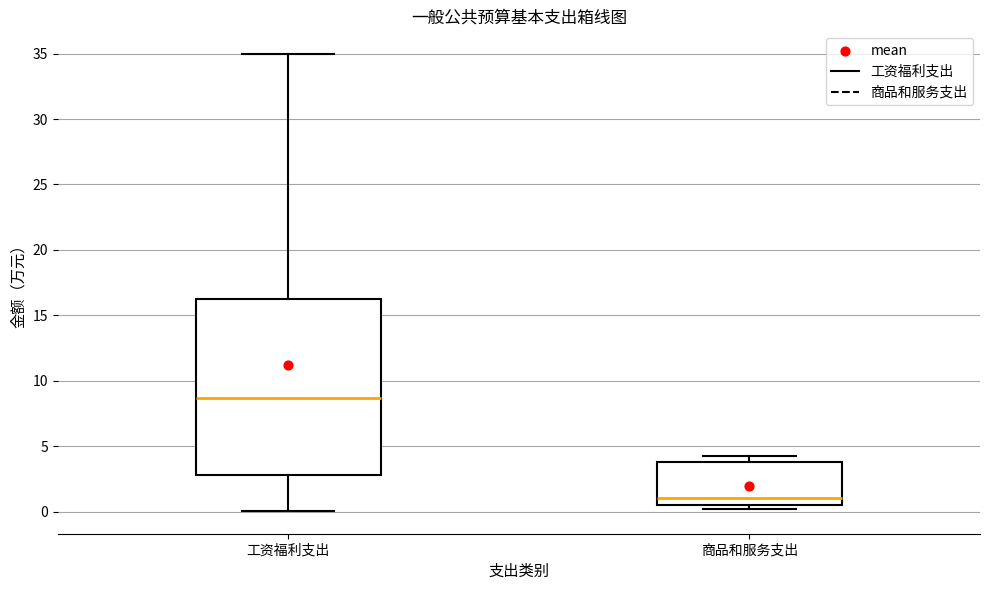

Where does the median line of the box for 商品和服务支出 sit on the y-axis? The values are not printed on the chart, so give them approximately, as read against the axis.

1.0